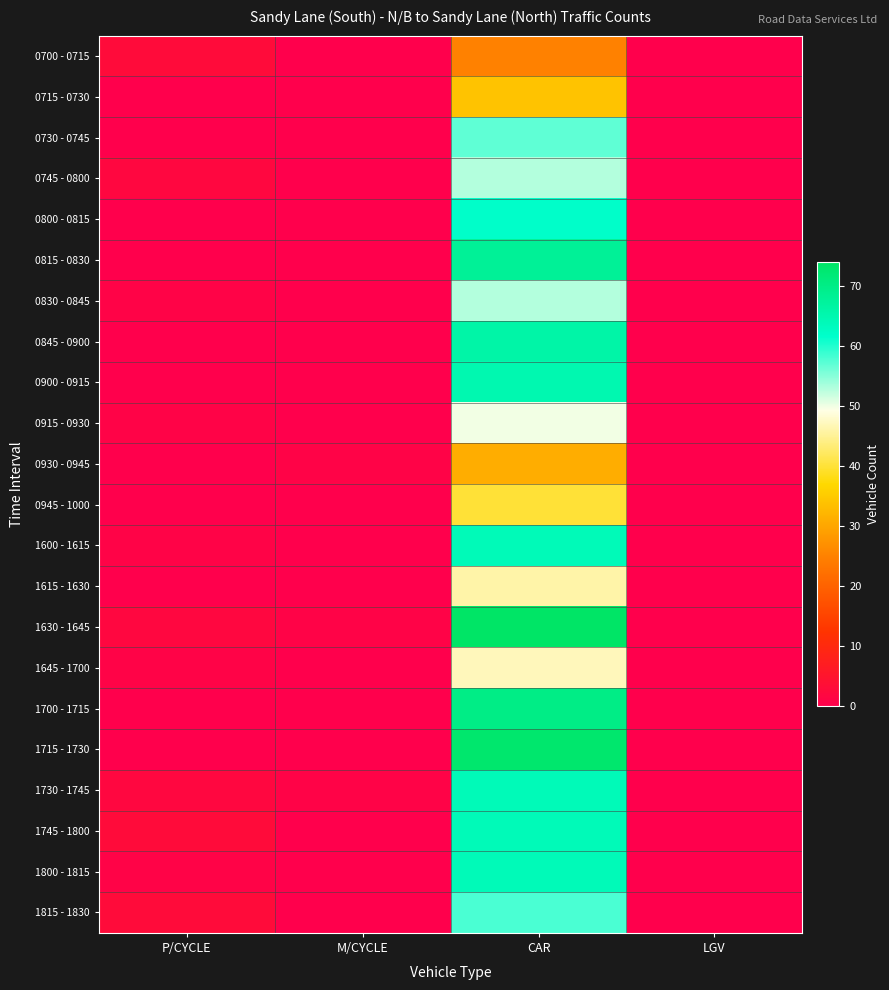

Which series changed the most between M/CYCLE and LGV?

0930 - 0945